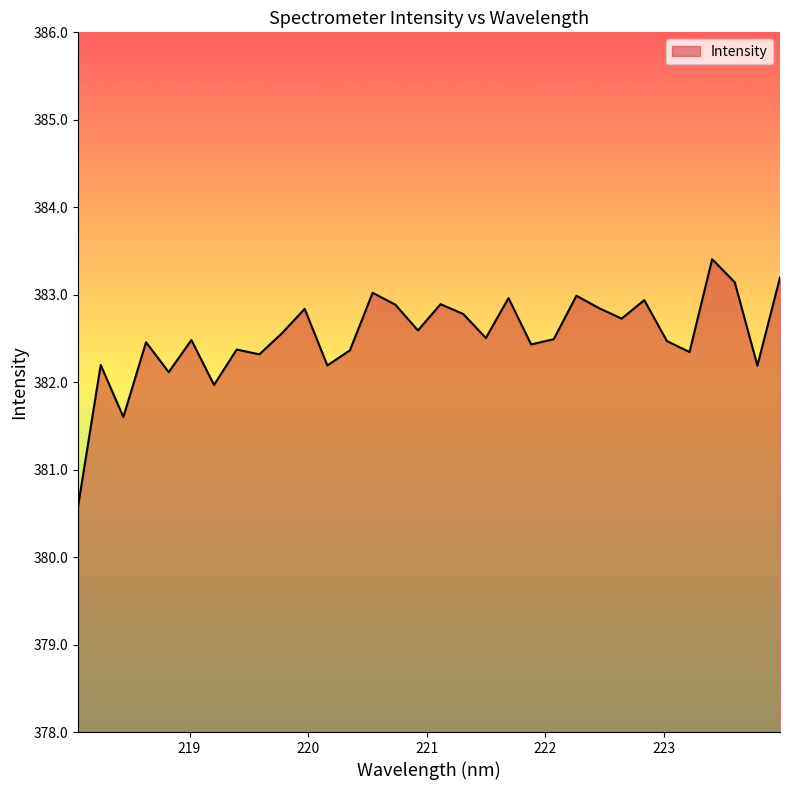

What is the greatest value displayed?

383.4